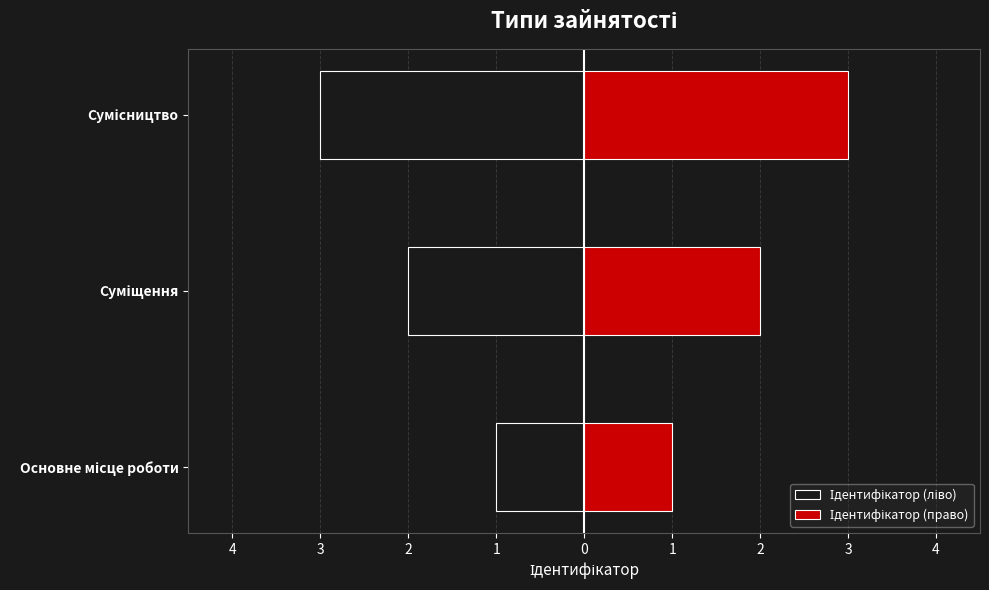

How many data points in Ідентифікатор (ліво) are above -2?

1